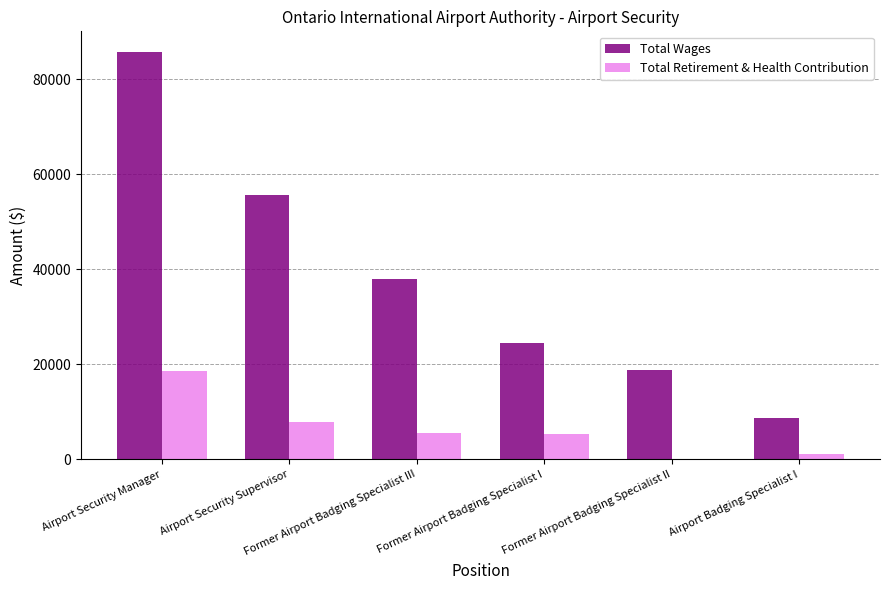

Is the value of Total Retirement & Health Contribution at Former Airport Badging Specialist I greater than the value of Total Wages at Airport Badging Specialist I?

No